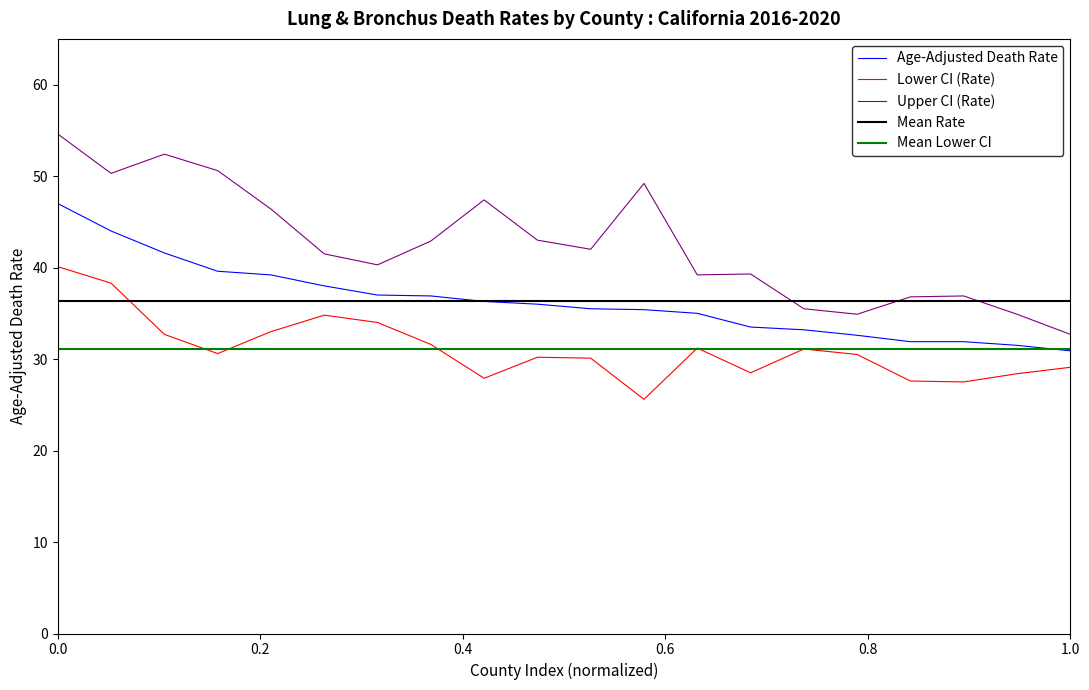

What is the maximum value for Lower CI (Rate)?

40.1